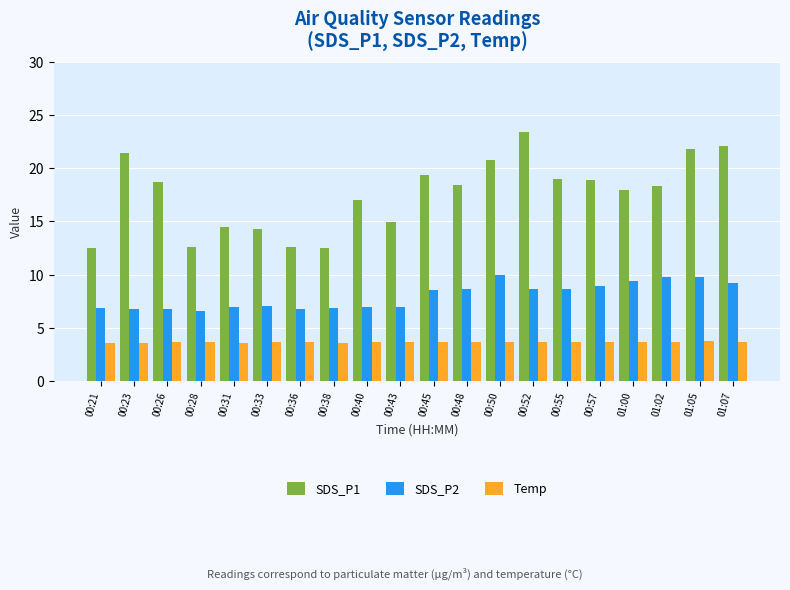

What is the maximum value for Temp?

3.8